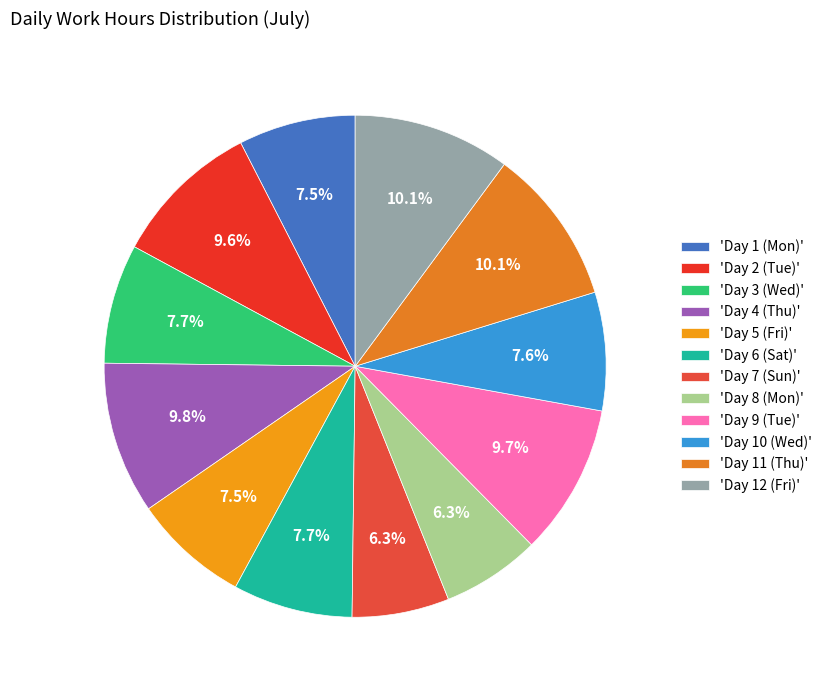

Rank the categories by value from highest to lowest.

Day 12 (Fri), Day 11 (Thu), Day 4 (Thu), Day 9 (Tue), Day 2 (Tue), Day 6 (Sat), Day 3 (Wed), Day 10 (Wed), Day 1 (Mon), Day 5 (Fri), Day 8 (Mon), Day 7 (Sun)